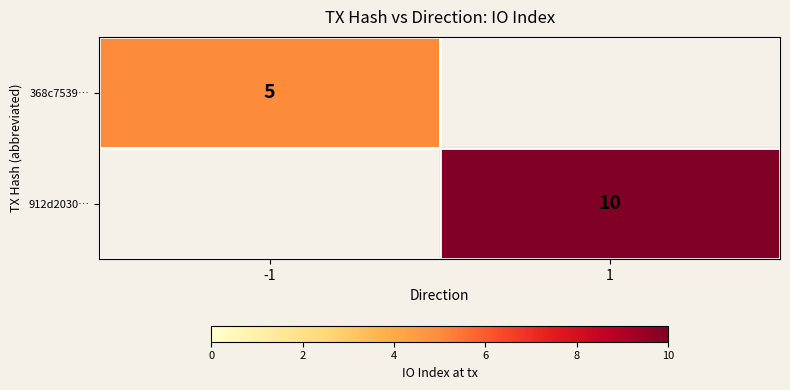

What is the greatest value displayed?

10.0